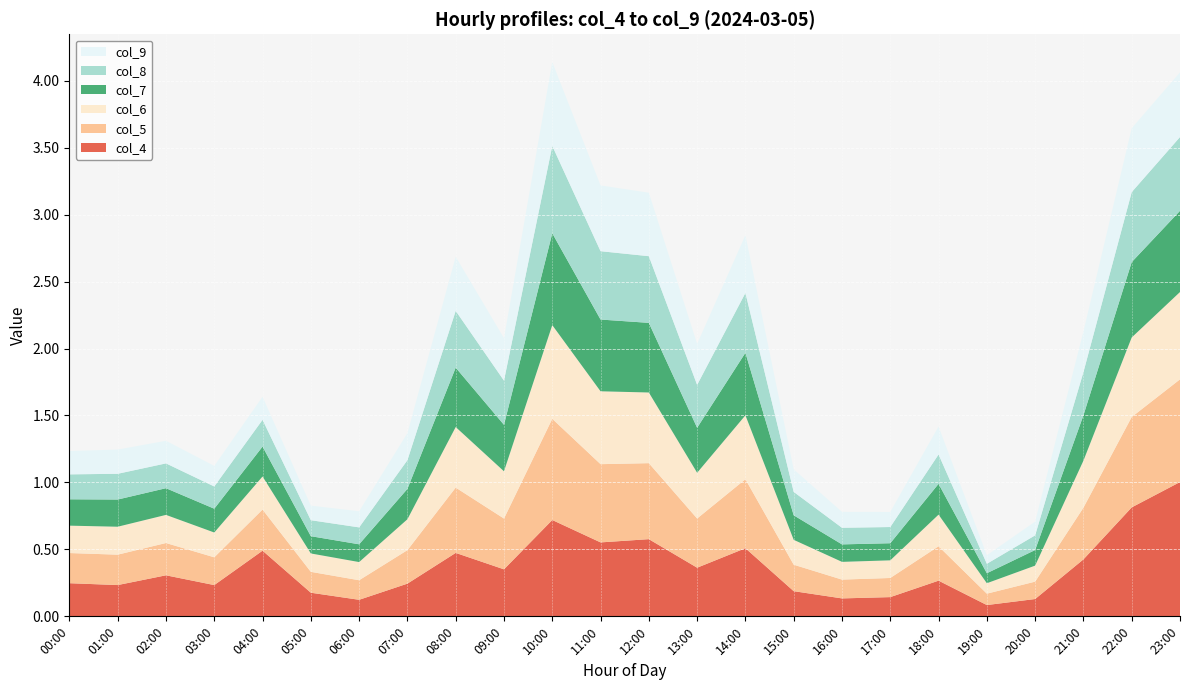

Reading left to right, what are all the values shown in this chart?

col_4: 00:00=0.2	01:00=0.2	02:00=0.3	03:00=0.2	04:00=0.5	05:00=0.2	06:00=0.1	07:00=0.2	08:00=0.5	09:00=0.4	10:00=0.7	11:00=0.6	12:00=0.6	13:00=0.4	14:00=0.5	15:00=0.2	16:00=0.1	17:00=0.1	18:00=0.3	19:00=0.1	20:00=0.1	21:00=0.4	22:00=0.8	23:00=1.0
col_5: 00:00=0.2	01:00=0.2	02:00=0.2	03:00=0.2	04:00=0.3	05:00=0.2	06:00=0.1	07:00=0.3	08:00=0.5	09:00=0.4	10:00=0.8	11:00=0.6	12:00=0.6	13:00=0.4	14:00=0.5	15:00=0.2	16:00=0.1	17:00=0.1	18:00=0.3	19:00=0.1	20:00=0.1	21:00=0.4	22:00=0.7	23:00=0.8
col_6: 00:00=0.2	01:00=0.2	02:00=0.2	03:00=0.2	04:00=0.2	05:00=0.1	06:00=0.1	07:00=0.2	08:00=0.5	09:00=0.4	10:00=0.7	11:00=0.5	12:00=0.5	13:00=0.3	14:00=0.5	15:00=0.2	16:00=0.1	17:00=0.1	18:00=0.2	19:00=0.1	20:00=0.1	21:00=0.4	22:00=0.6	23:00=0.7
col_7: 00:00=0.2	01:00=0.2	02:00=0.2	03:00=0.2	04:00=0.2	05:00=0.1	06:00=0.1	07:00=0.2	08:00=0.4	09:00=0.3	10:00=0.7	11:00=0.5	12:00=0.5	13:00=0.3	14:00=0.5	15:00=0.2	16:00=0.1	17:00=0.1	18:00=0.2	19:00=0.1	20:00=0.1	21:00=0.3	22:00=0.6	23:00=0.6
col_8: 00:00=0.2	01:00=0.2	02:00=0.2	03:00=0.2	04:00=0.2	05:00=0.1	06:00=0.1	07:00=0.2	08:00=0.4	09:00=0.3	10:00=0.7	11:00=0.5	12:00=0.5	13:00=0.3	14:00=0.4	15:00=0.2	16:00=0.1	17:00=0.1	18:00=0.2	19:00=0.1	20:00=0.1	21:00=0.3	22:00=0.5	23:00=0.6
col_9: 00:00=0.2	01:00=0.2	02:00=0.2	03:00=0.2	04:00=0.2	05:00=0.1	06:00=0.1	07:00=0.2	08:00=0.4	09:00=0.3	10:00=0.6	11:00=0.5	12:00=0.5	13:00=0.3	14:00=0.4	15:00=0.2	16:00=0.1	17:00=0.1	18:00=0.2	19:00=0.1	20:00=0.1	21:00=0.3	22:00=0.5	23:00=0.5